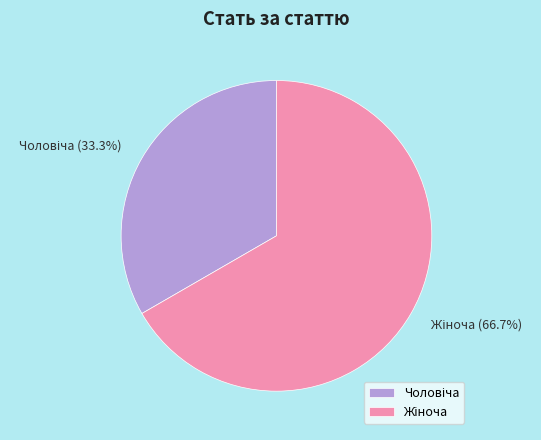

How many segments does this pie chart have?

2